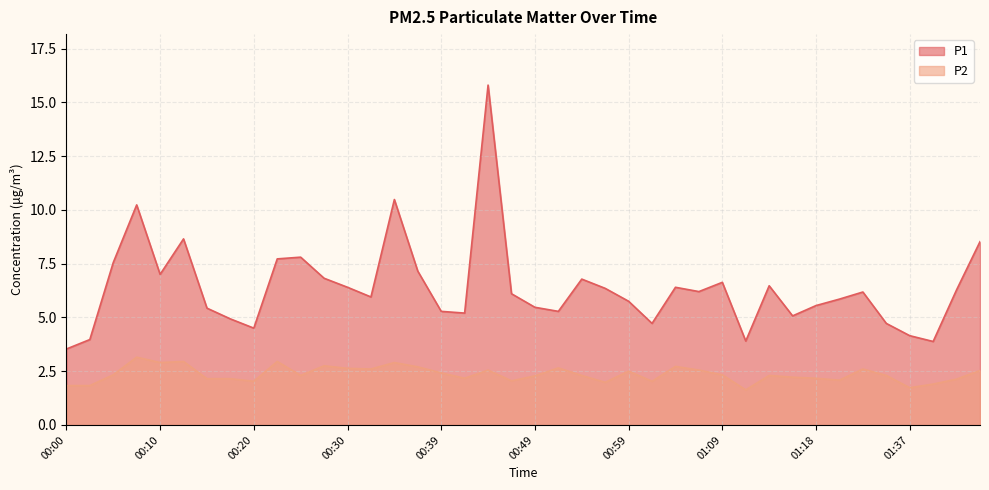

How many lines are shown in the chart?

2